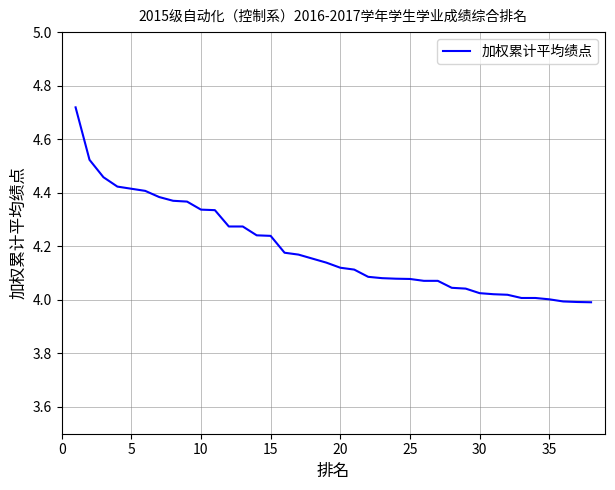

What is the difference between the maximum and minimum values?

0.7